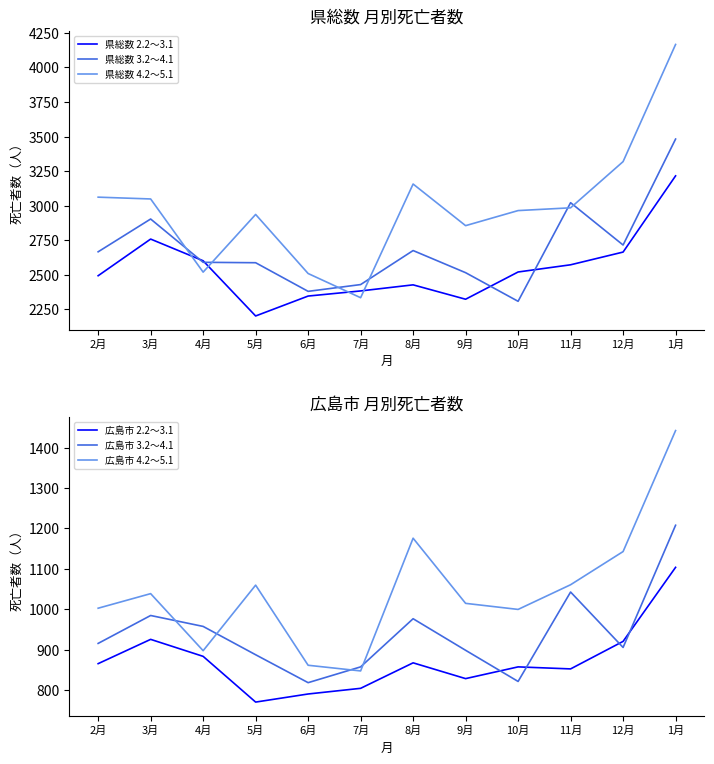

List the labels in order of 県総数 2.2～3.1 value, smallest first.

5月, 9月, 6月, 7月, 8月, 2月, 10月, 11月, 4月, 12月, 3月, 1月